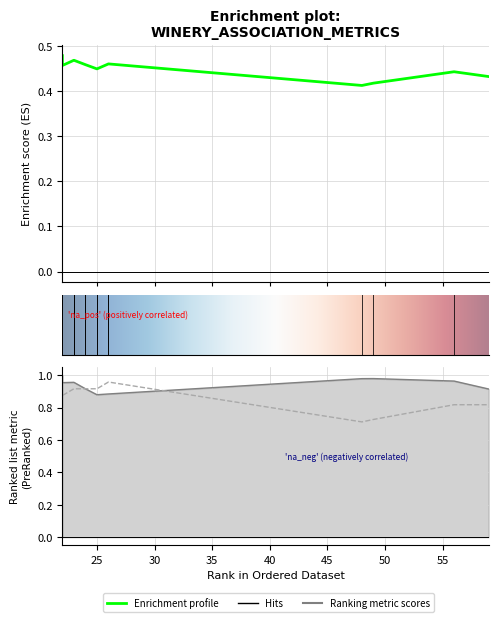

The value of condBA at 23 is 1.2. True or false?

False